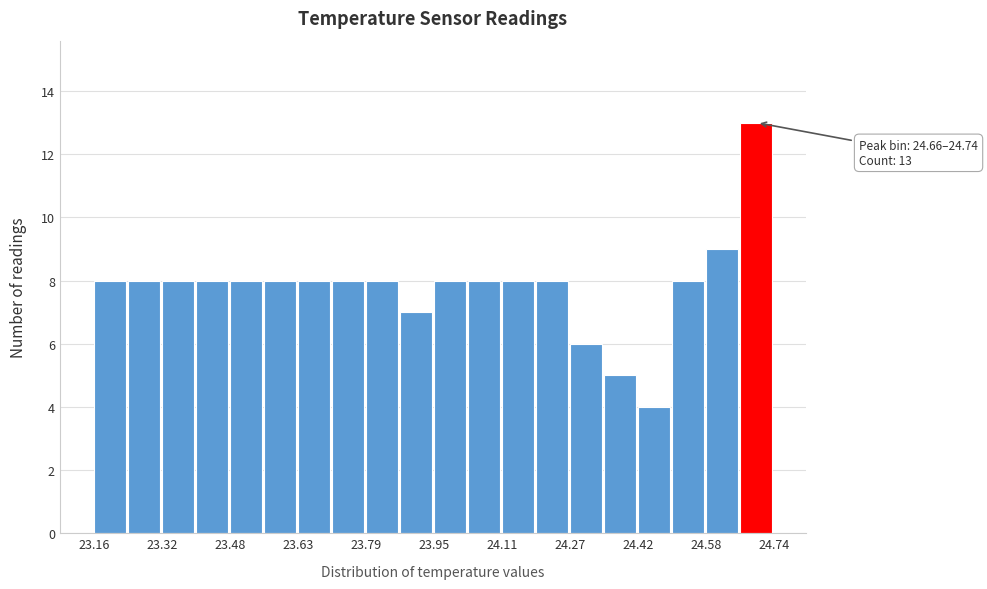

Read against the x-axis, roughly where is the centre of the tallest bar?

24.70